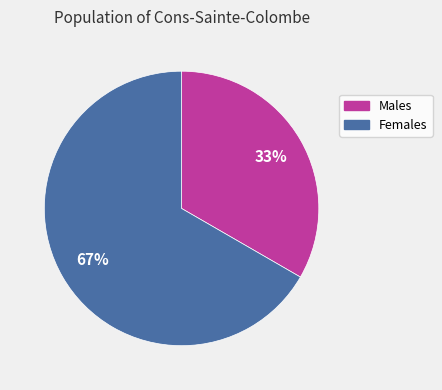

Does any single category account for the majority?

Yes